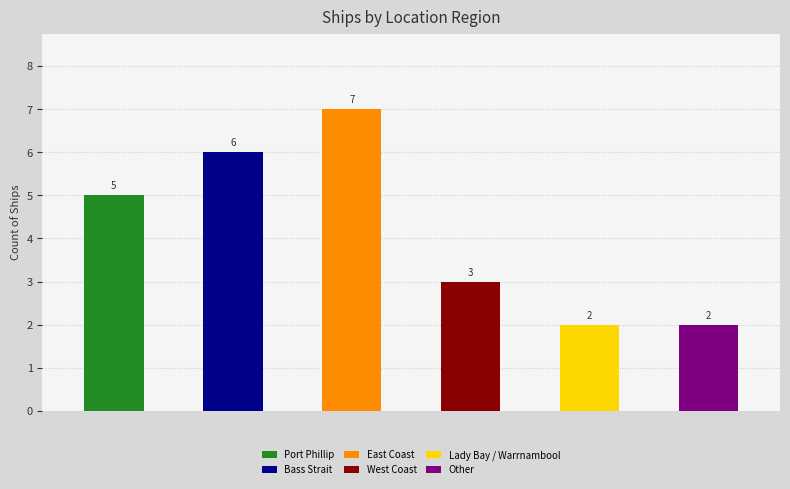

Rank the categories by value from lowest to highest.

Lady Bay / Warrnambool, Other, West Coast, Port Phillip, Bass Strait, East Coast